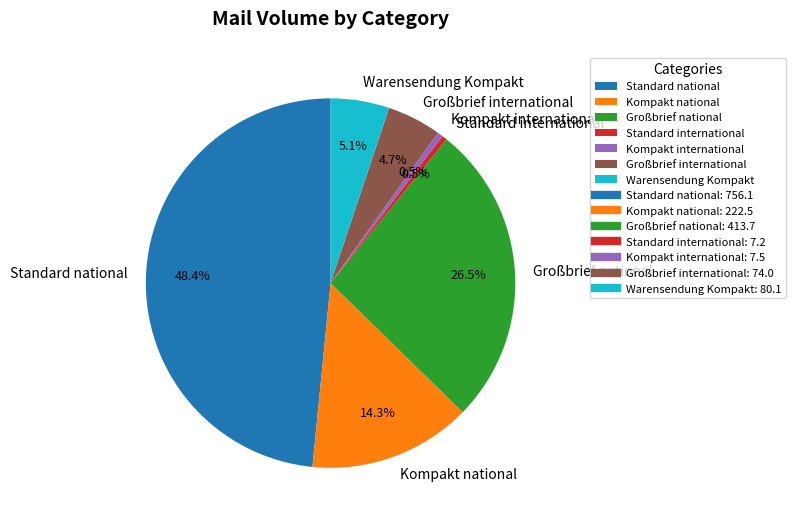

To the nearest percent, what percentage of the pie is Großbrief international?

5%